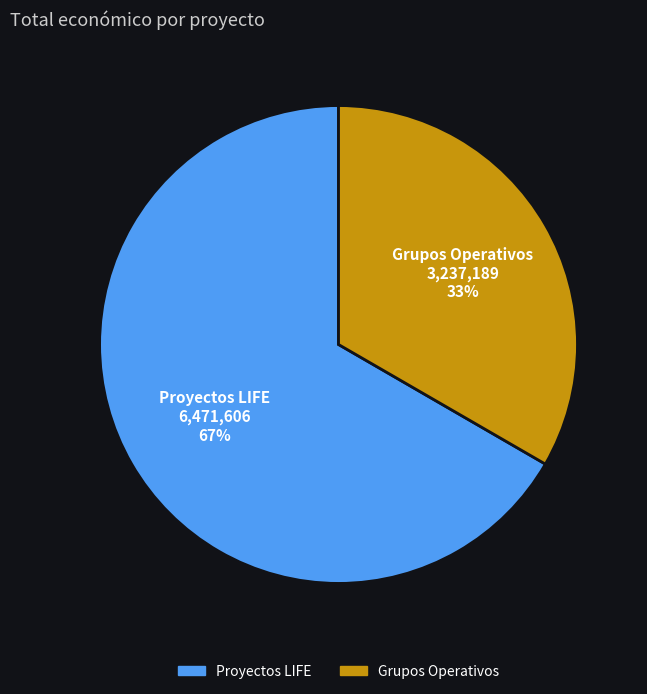

Is there any slice that represents more than half of the pie?

Yes